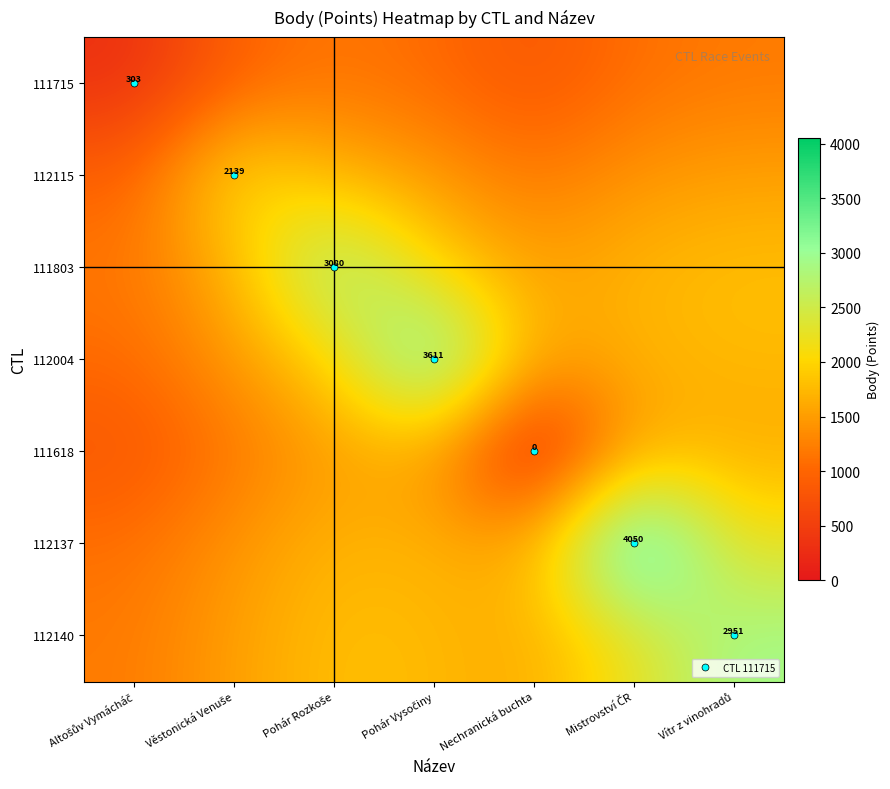

Rank the categories by 111618 value from highest to lowest.

Vítr z vinohradů, Mistrovství ČR, Pohár Vysočiny, Pohár Rozkoše, Věstonická Venuše, Altošův Vymácháč, Nechranická buchta